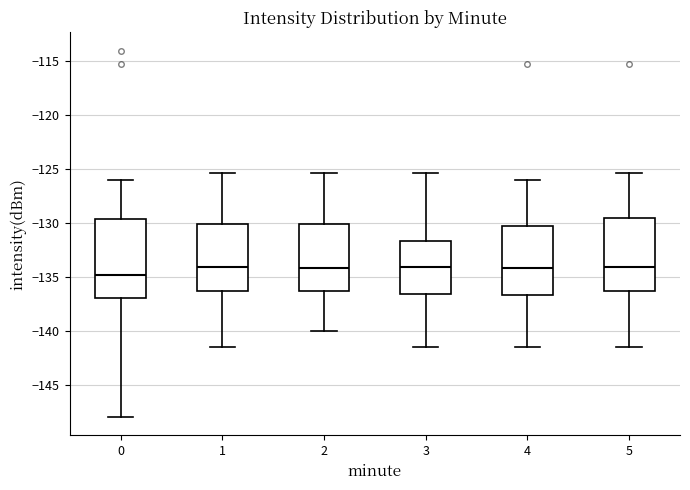

Which box is the tallest, from its lower edge to its upper edge?

0